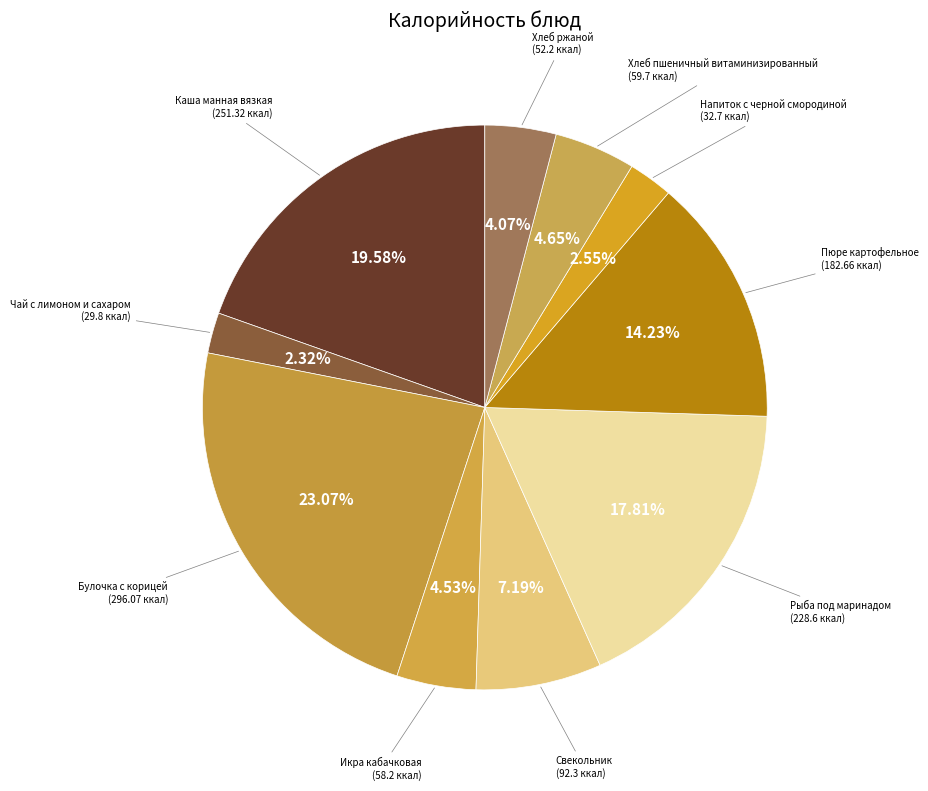

Does Булочка с корицей represent more than half of the total?

No